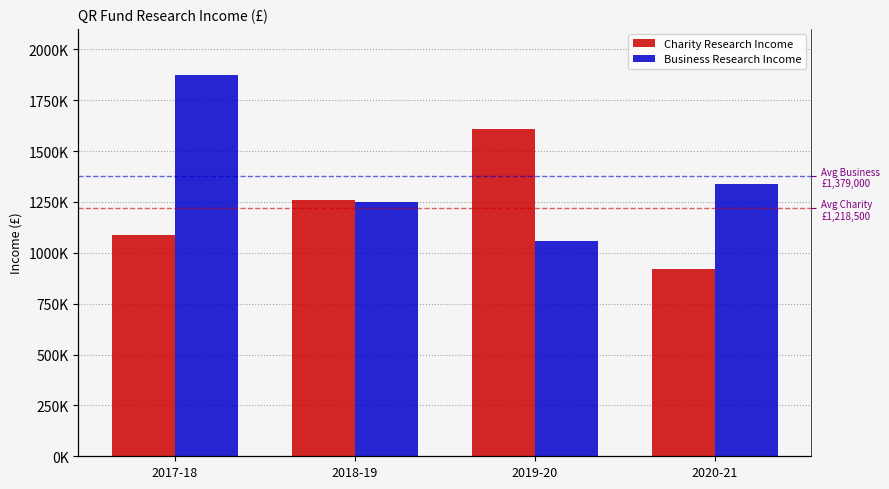

True or false: Business Research Income has a value of 1058000 at 2019-20.

True